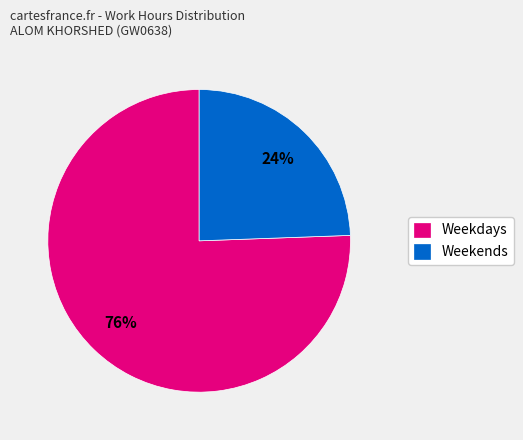

What is the ratio of the value at Weekends to the value at Weekdays?

0.3